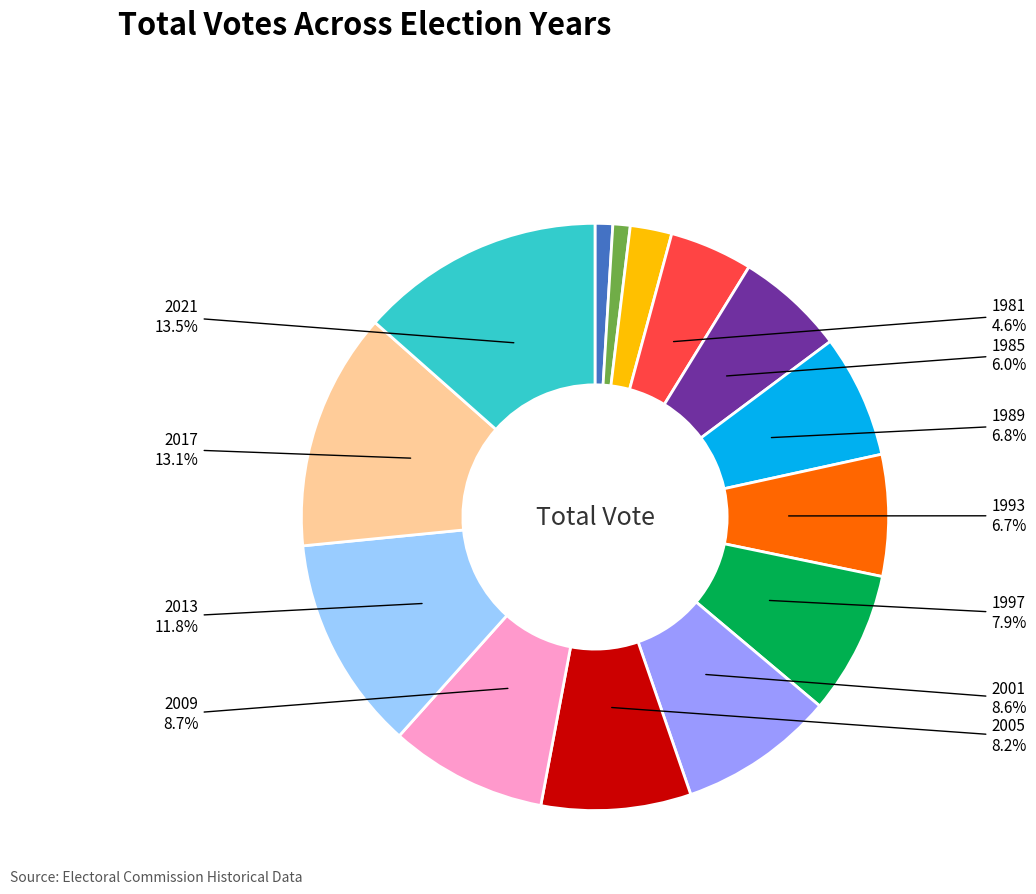

Is there any slice that represents more than half of the pie?

No